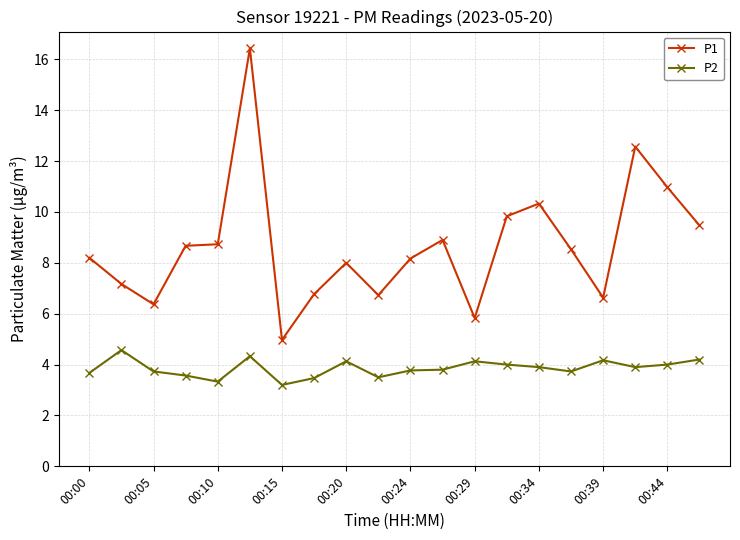

List the series in order of their overall mean, highest first.

P1, P2